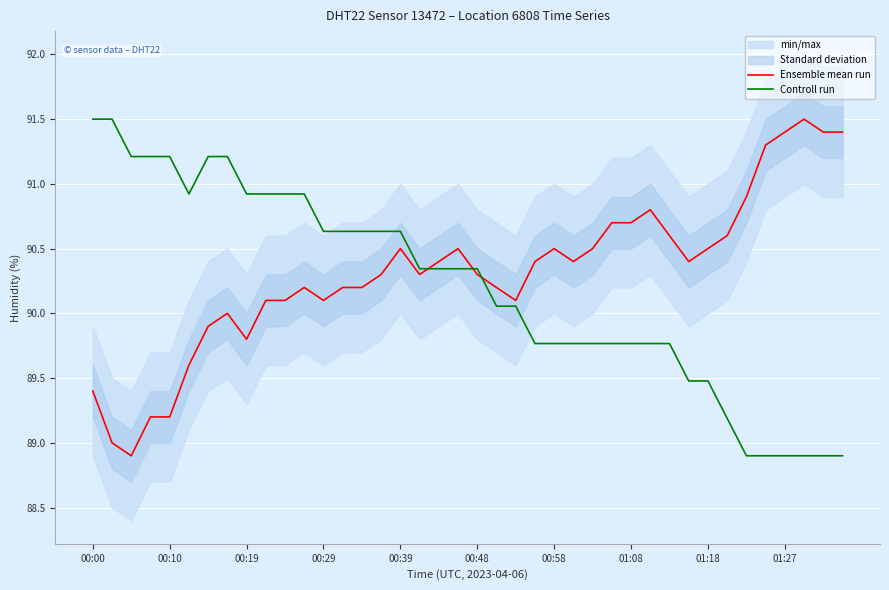

What is the difference between the Ensemble mean run values at 26 and 18?

0.1